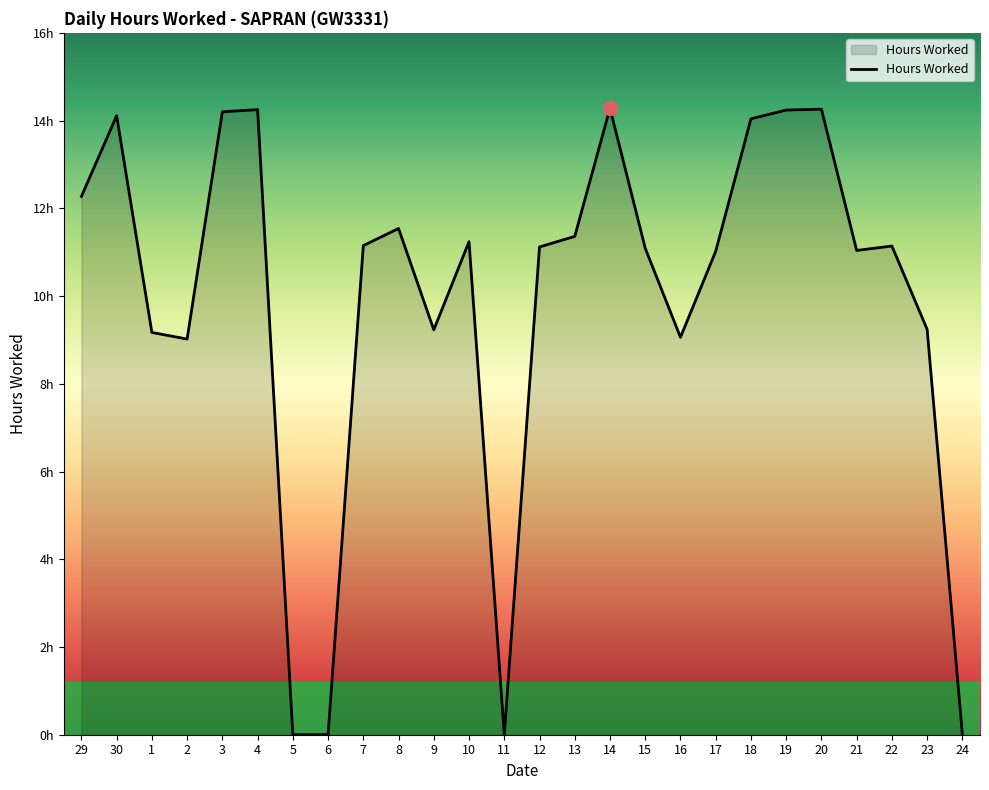

Does the chart display data point markers on the line(s)?

No